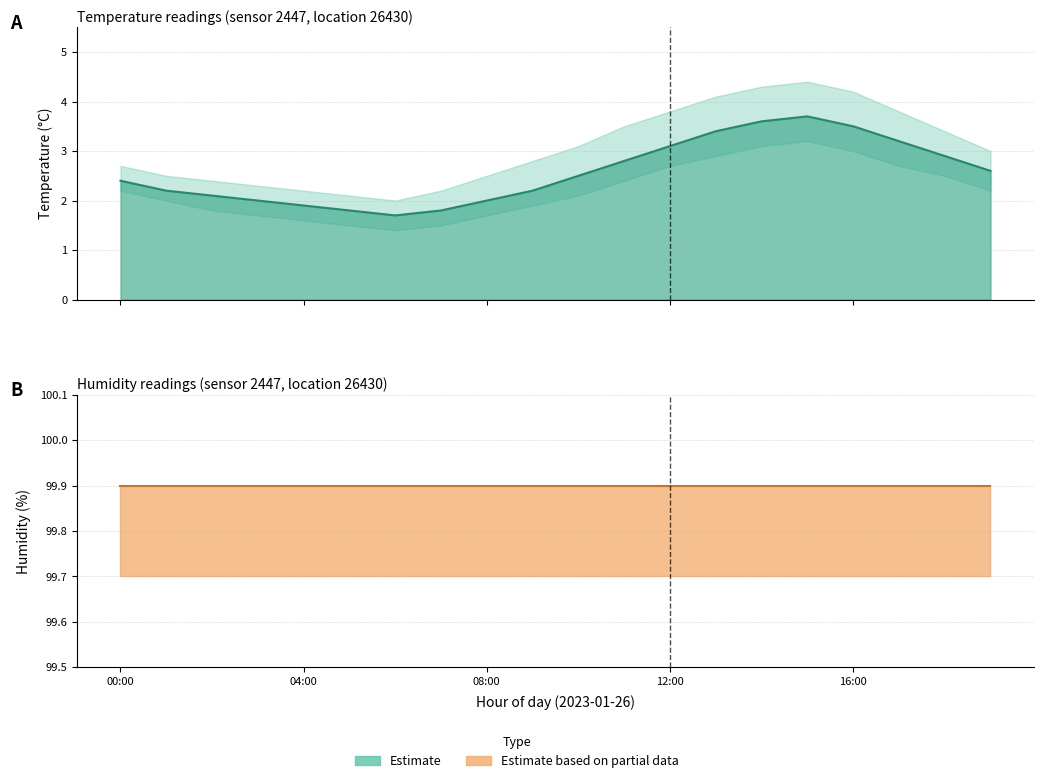

List the labels in order of value, smallest first.

06:00, 05:00, 07:00, 04:00, 03:00, 08:00, 02:00, 01:00, 09:00, 00:00, 10:00, 19:00, 11:00, 18:00, 12:00, 17:00, 13:00, 16:00, 14:00, 15:00